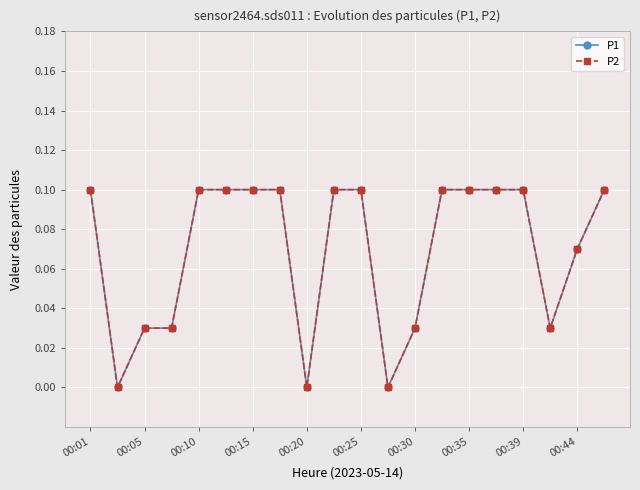

How many interior local valleys does the P2 series have?

4